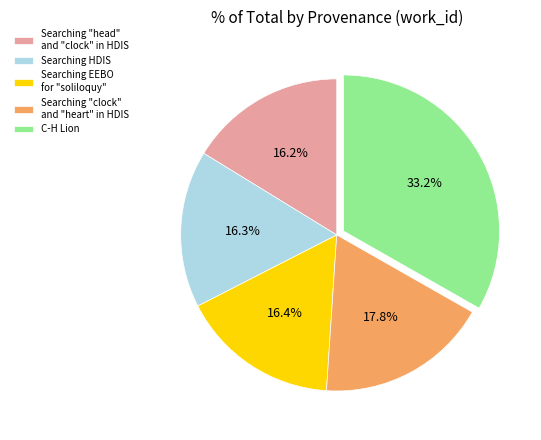

To the nearest percent, what is the combined percentage of C-H Lion and Searching EEBO for "soliloquy"?

50%